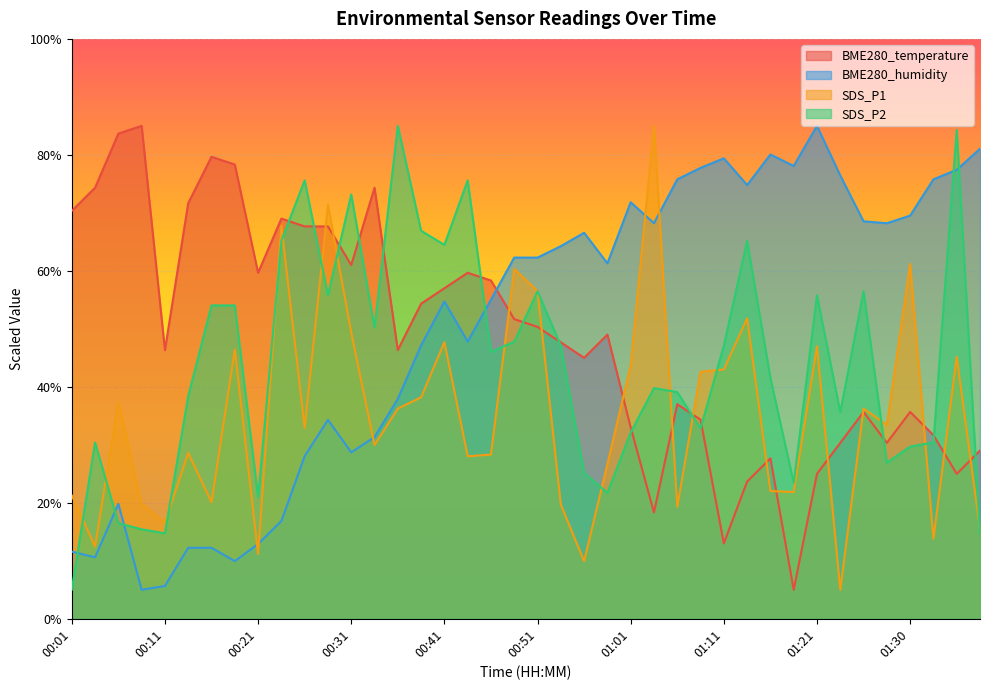

At which label does BME280_temperature first exceed 49?

00:01